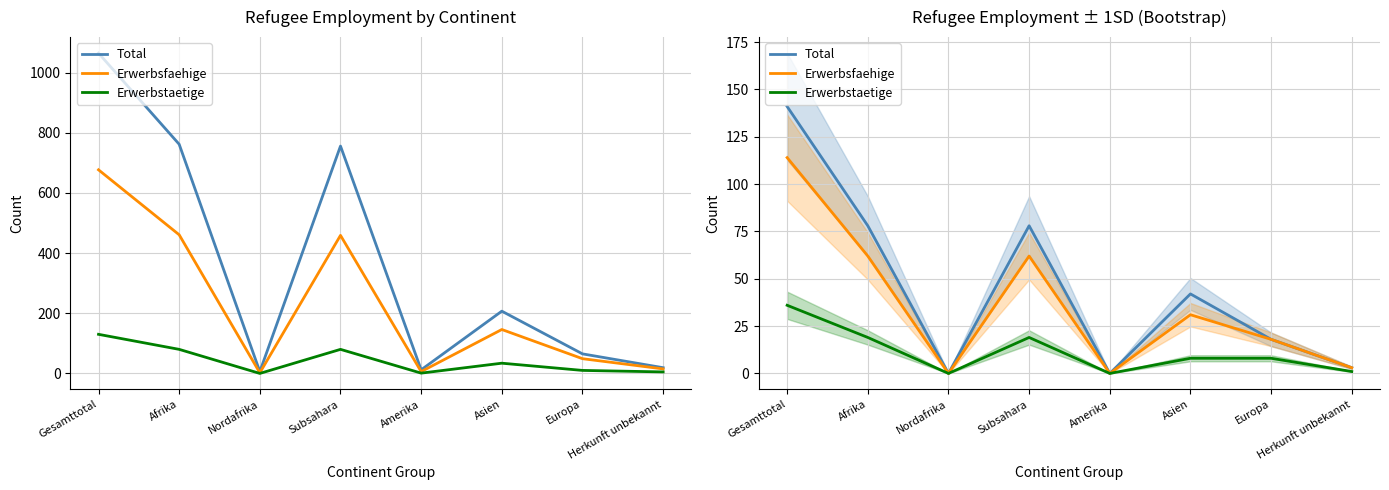

True or false: Total and Erwerbstaetige cross at least once.

False